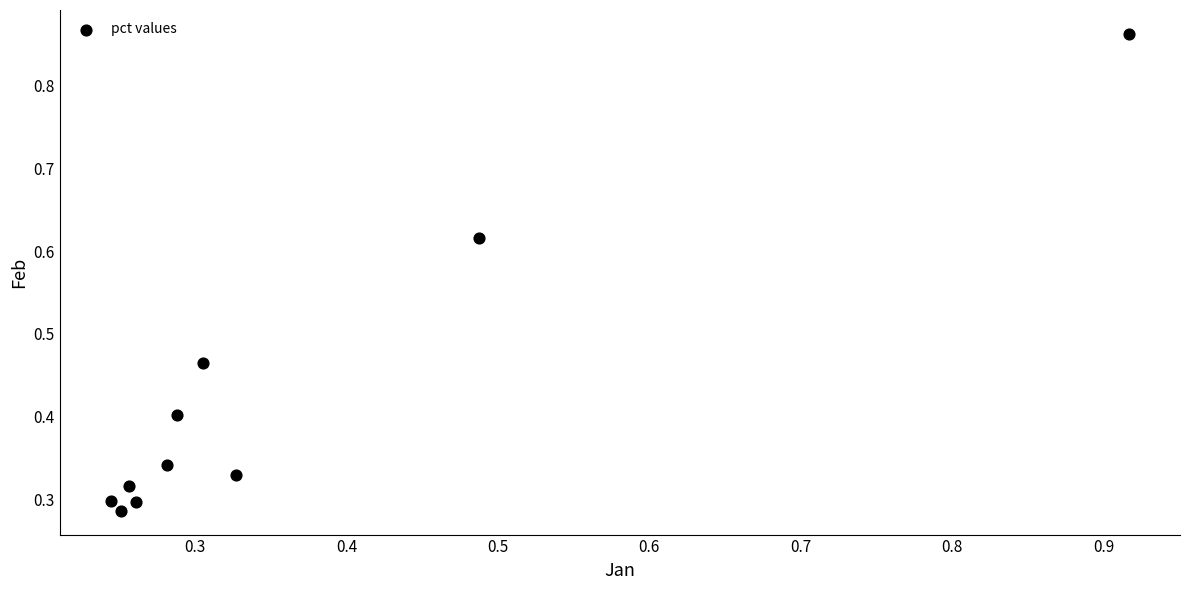

What is the average X value?

0.4